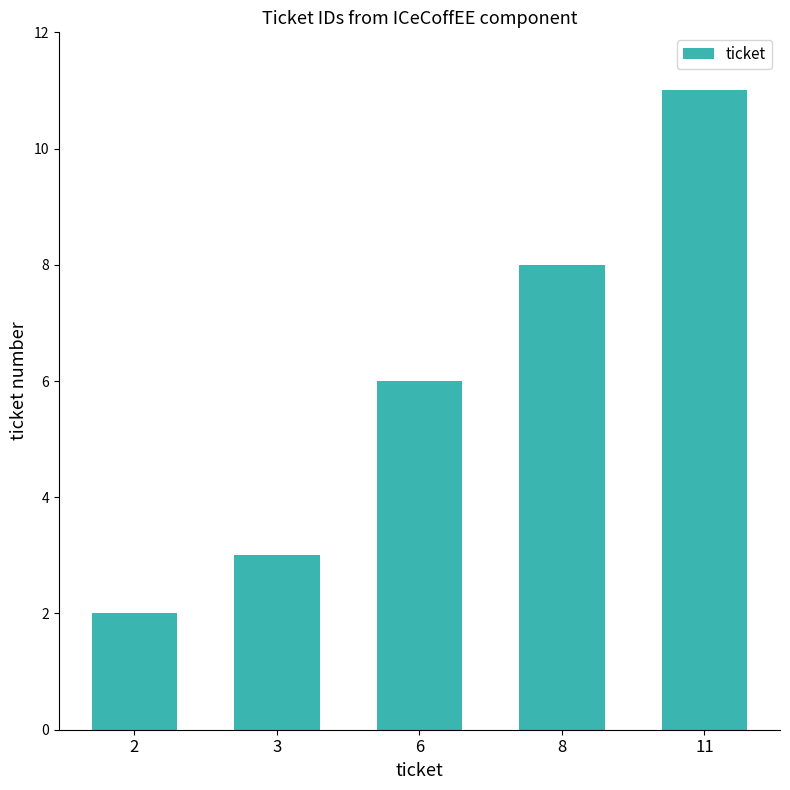

Is it true that the value at 11 is 15?

False